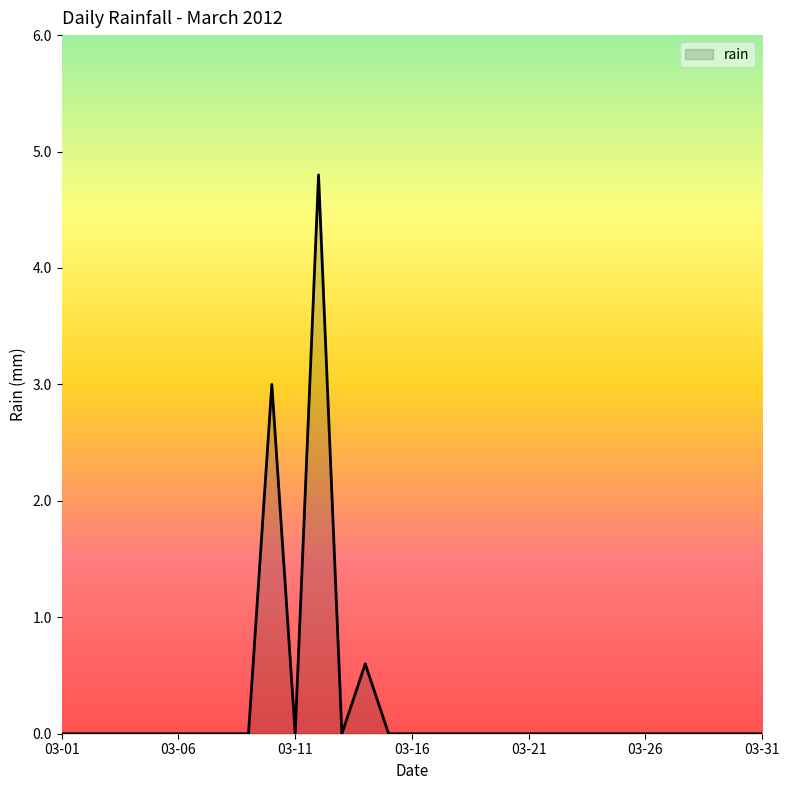

What is the maximum value shown in the chart?

4.8